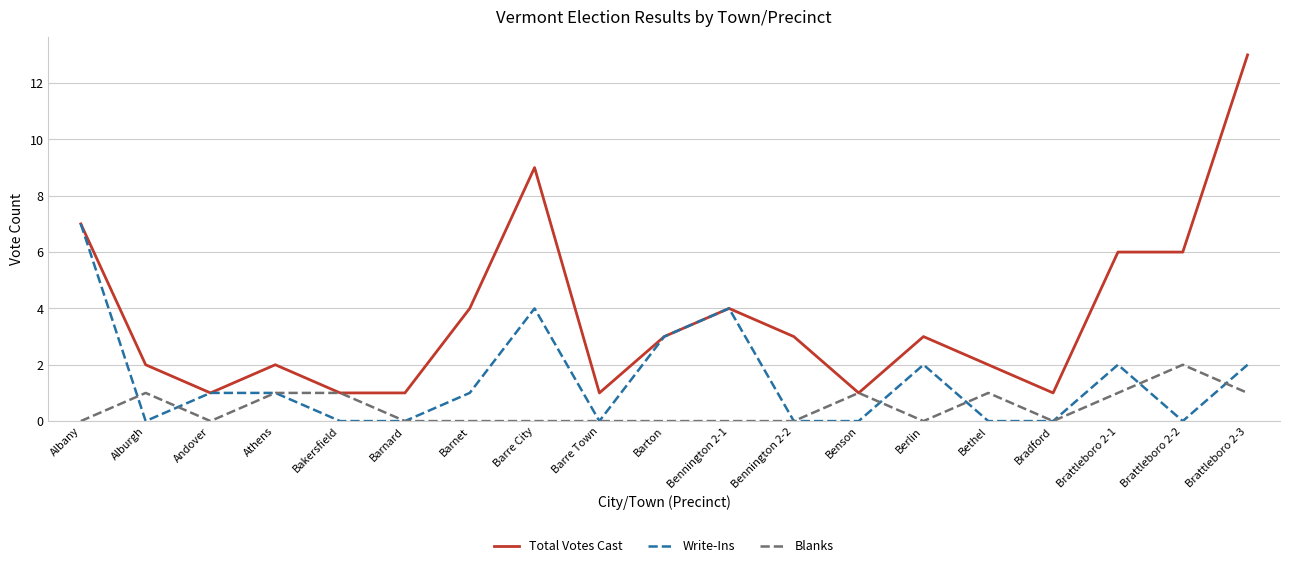

What is the total value across all series at Bethel?

3